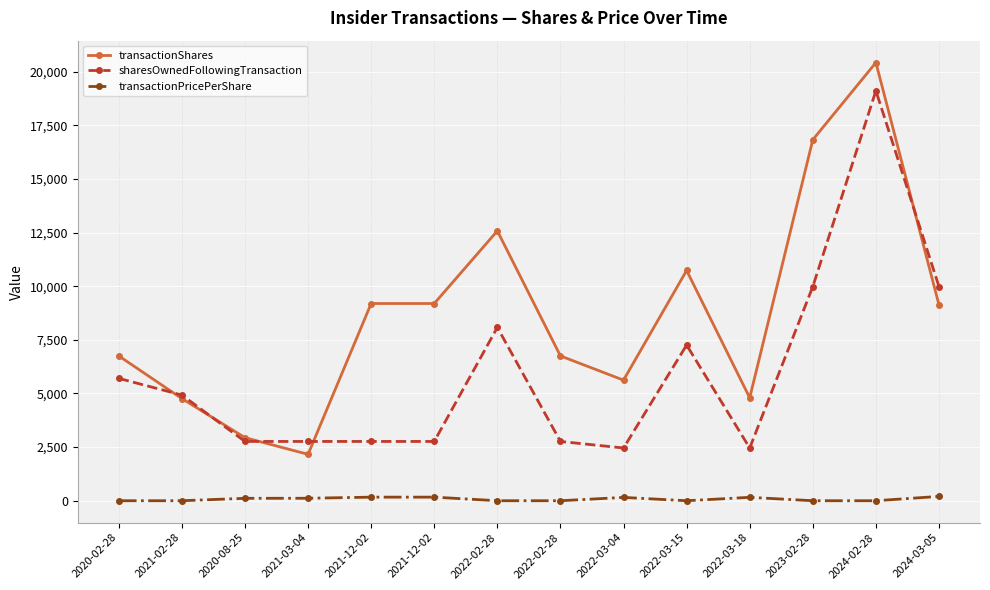

Between 2022-03-18 and 2021-12-02, which is larger?

2021-12-02